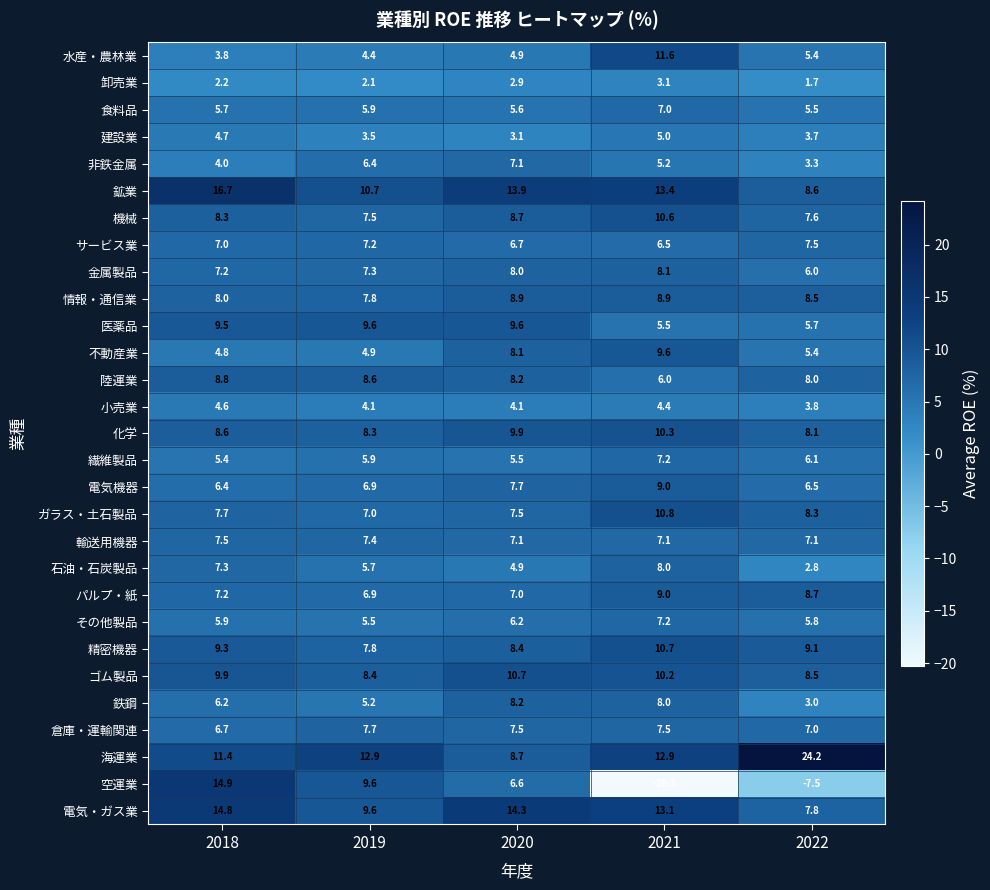

How many values in the 非鉄金属 series exceed 5?

3